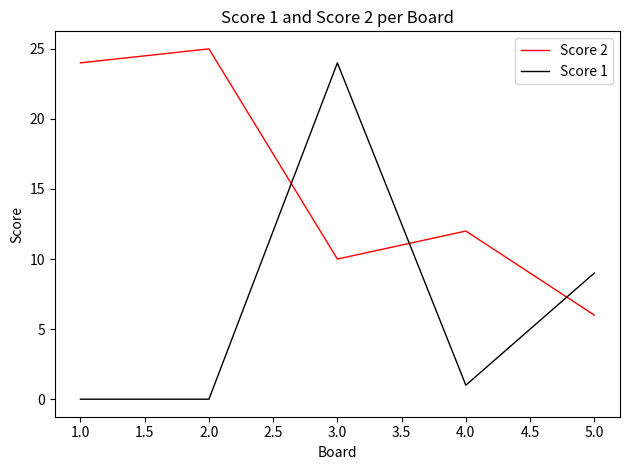

The value of Score 1 at 2.0 is -10. True or false?

False